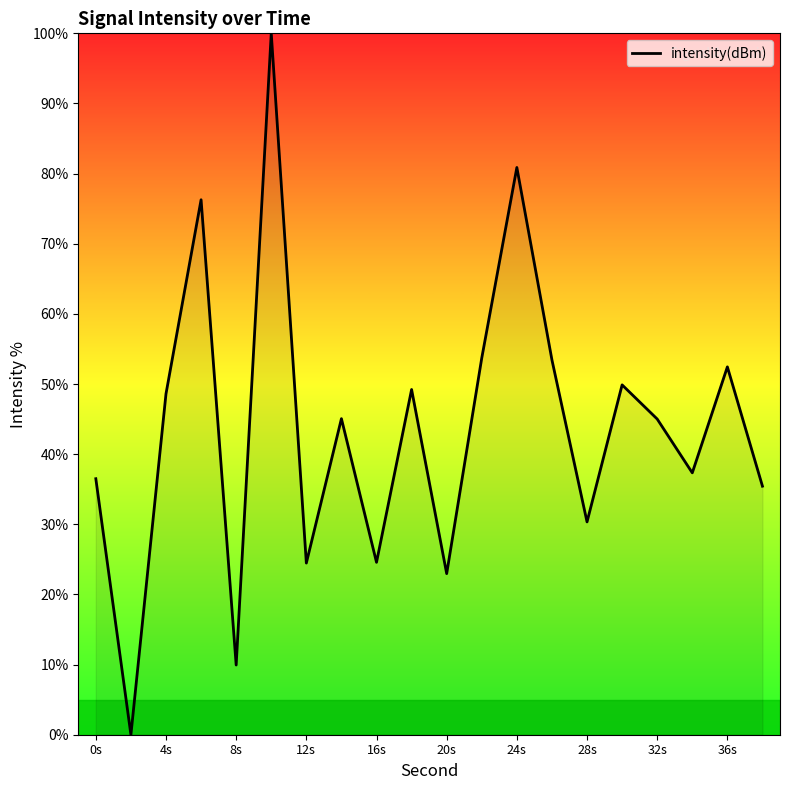

What value does the data have at 8s?

9.9